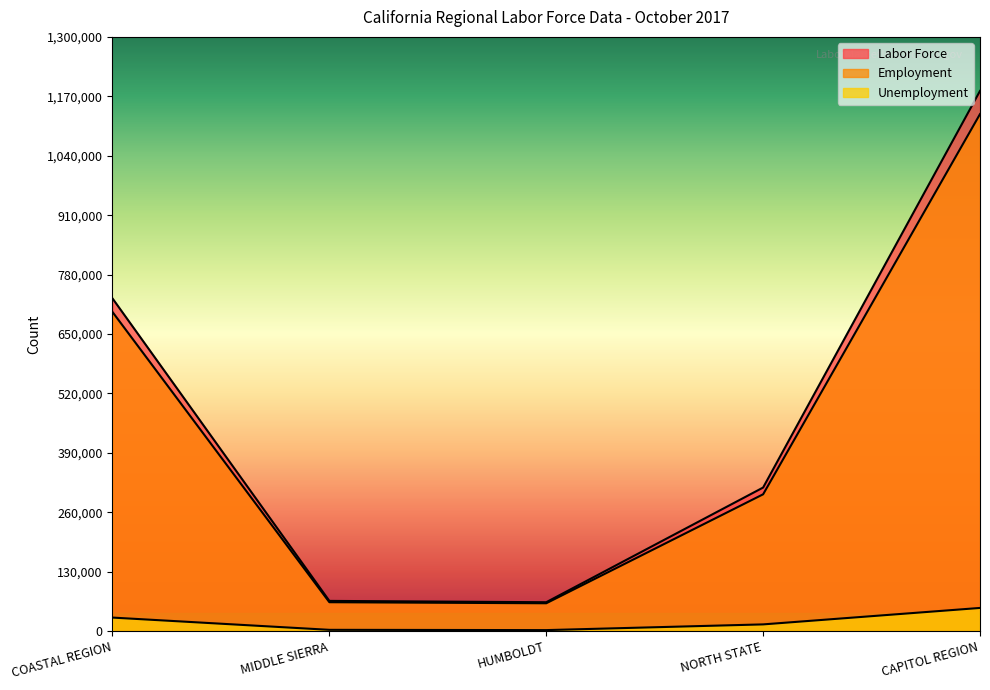

What is the difference between the Labor Force values at MIDDLE SIERRA and CAPITOL REGION?

1115600